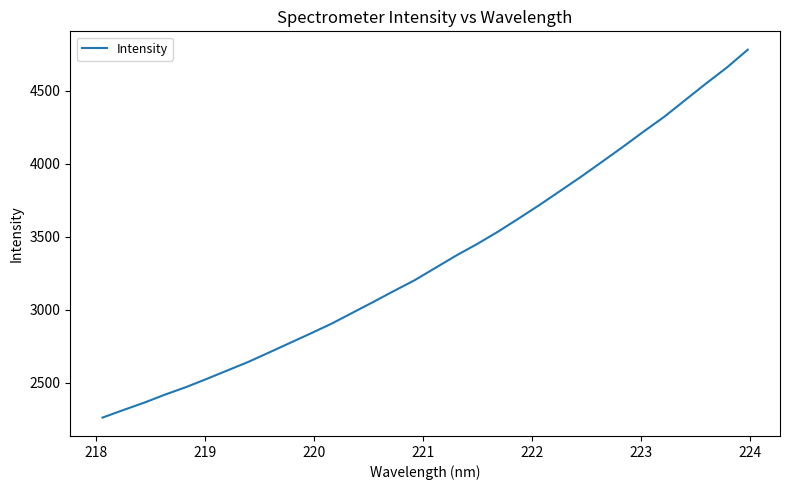

What is the difference between the maximum and minimum values?

2519.7